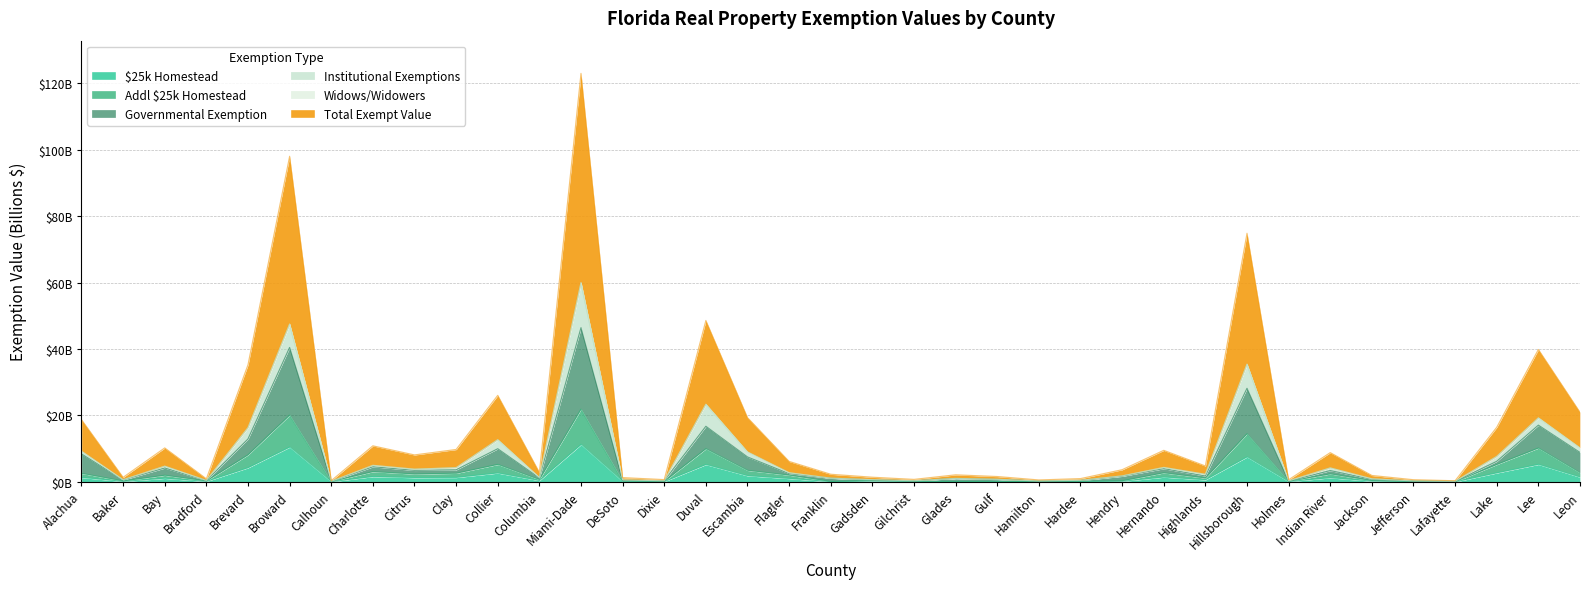

What is the value of the Governmental Exemption point at the 37th from the left?

8.9